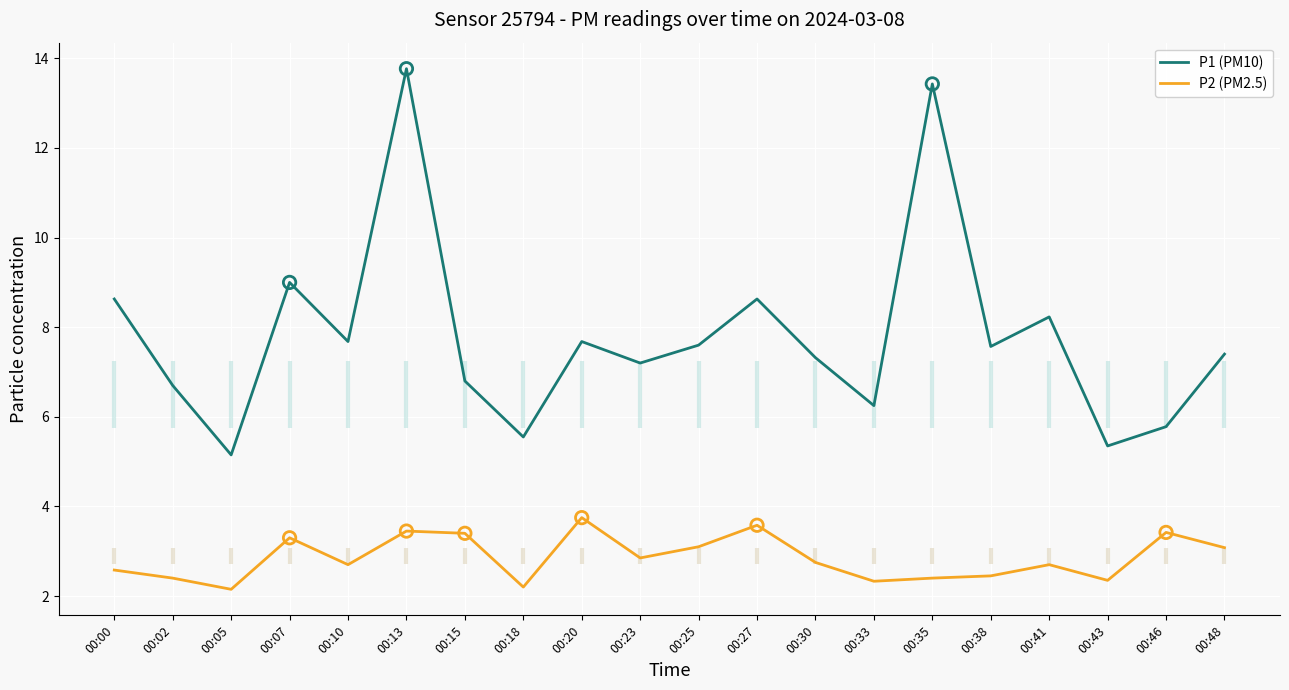

What are all the series names shown in the legend?

P1 (PM10), P2 (PM2.5)